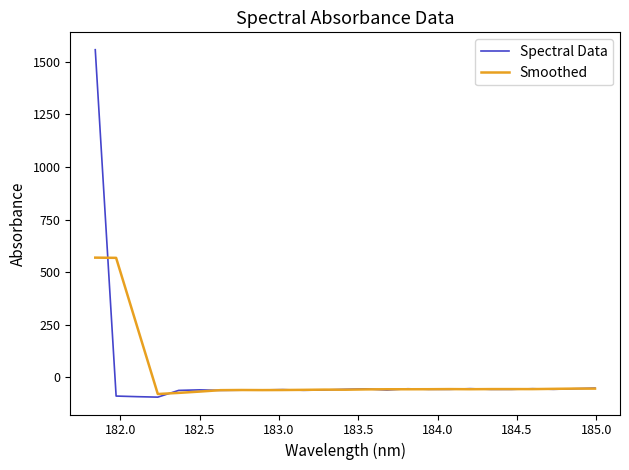

What are all the series names shown in the legend?

Spectral Data, Smoothed